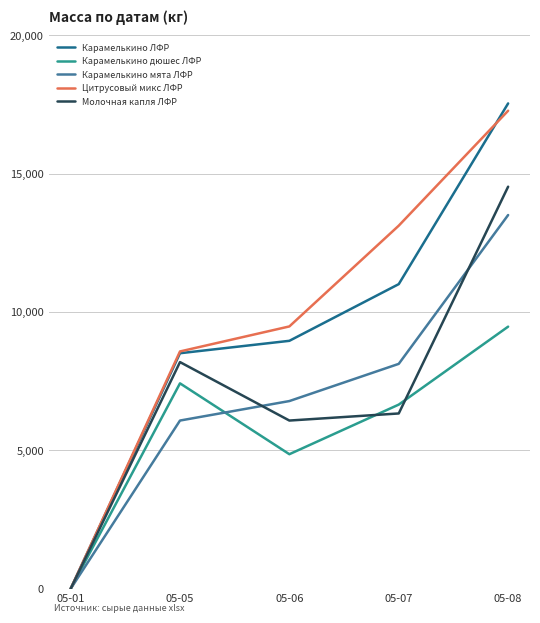

List the labels in order of Цитрусовый микс ЛФР value, smallest first.

05-01, 05-05, 05-06, 05-07, 05-08